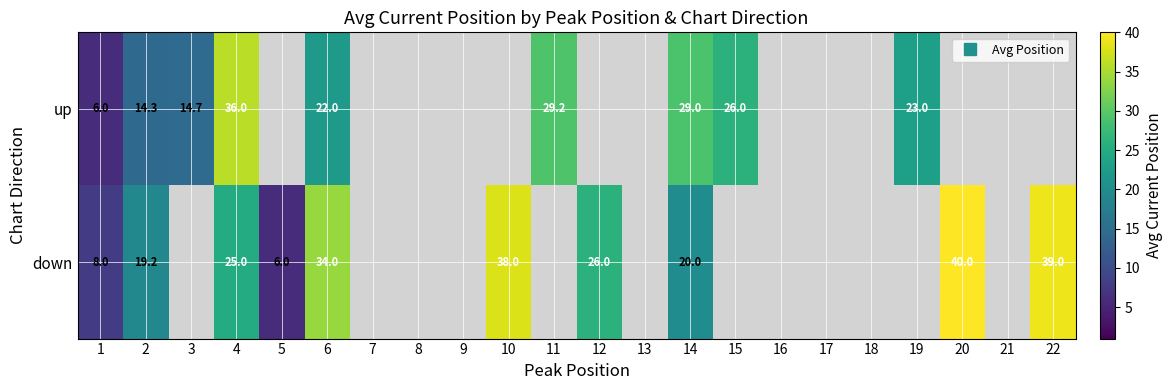

How many categories are shown in the chart?

22